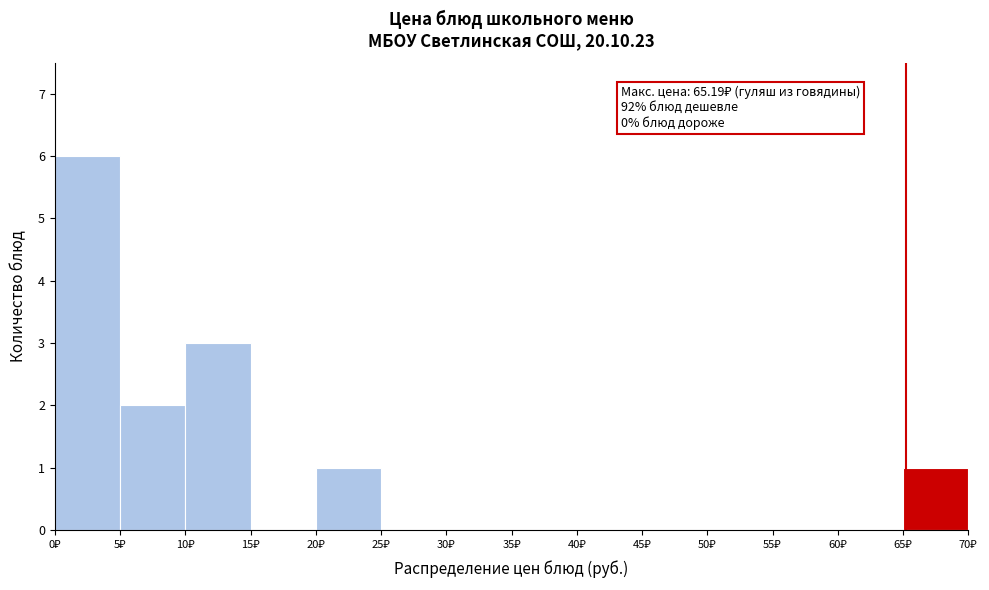

Which range on the x-axis has the tallest bar?

0 to 5